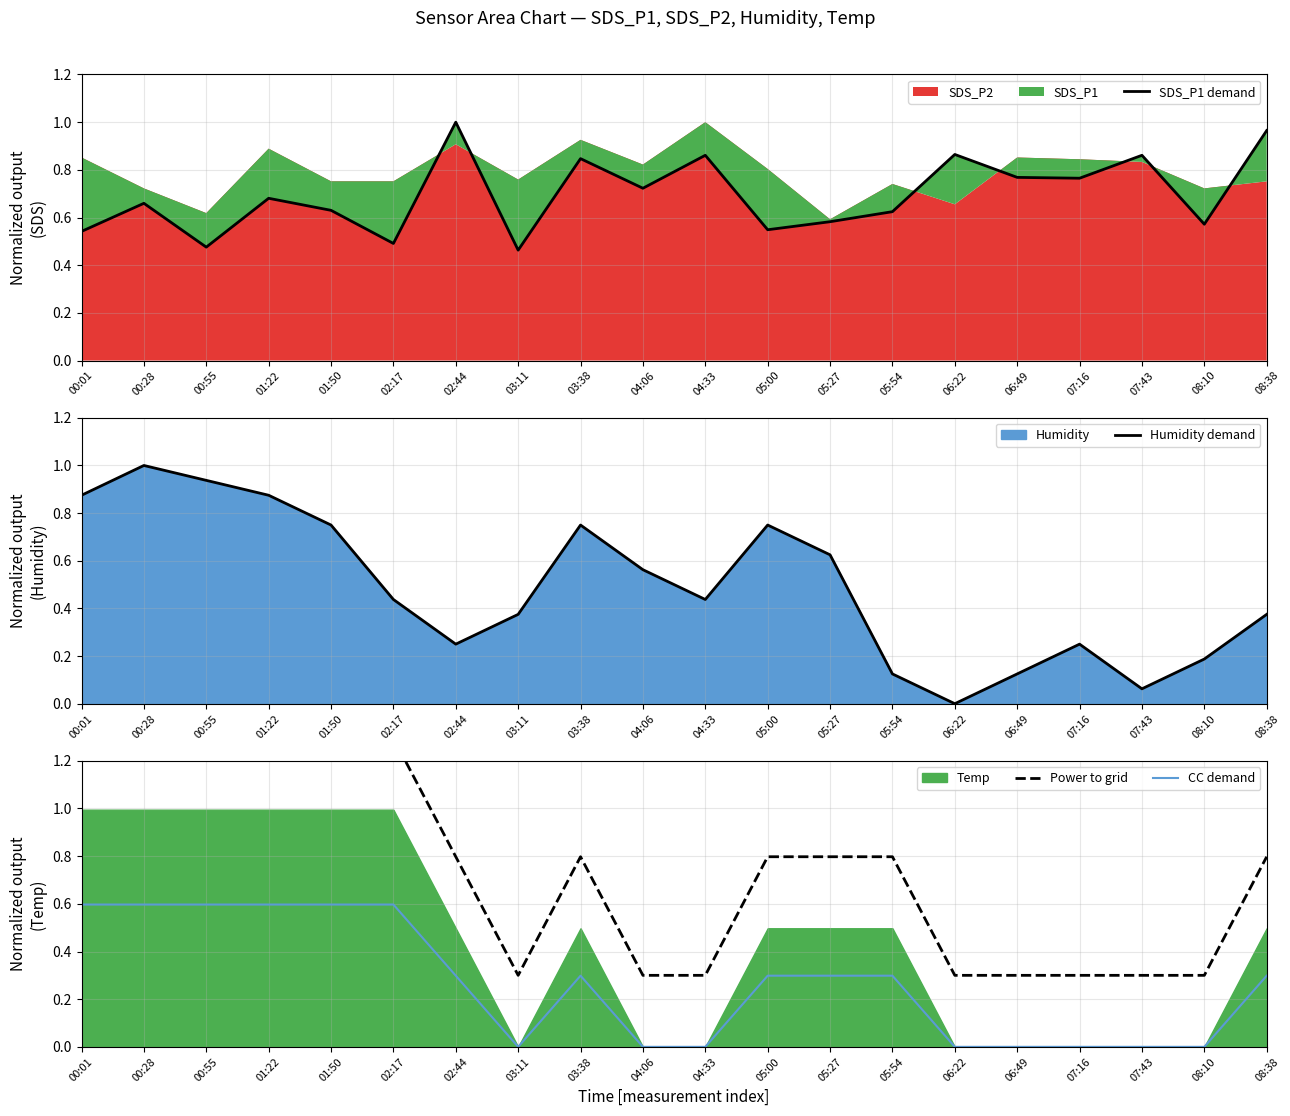

Where is Humidity demand nearest to the value 0?

06:22